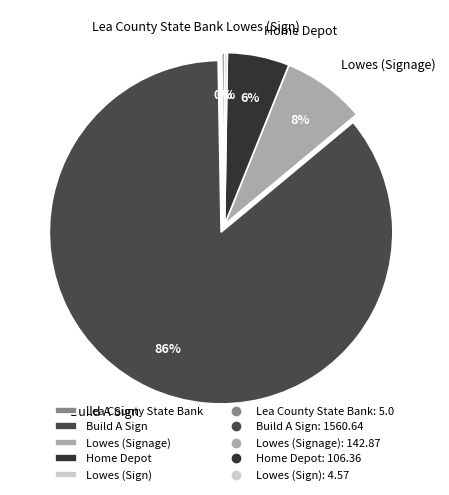

The Home Depot slice represents 1% of the pie. True or false?

False